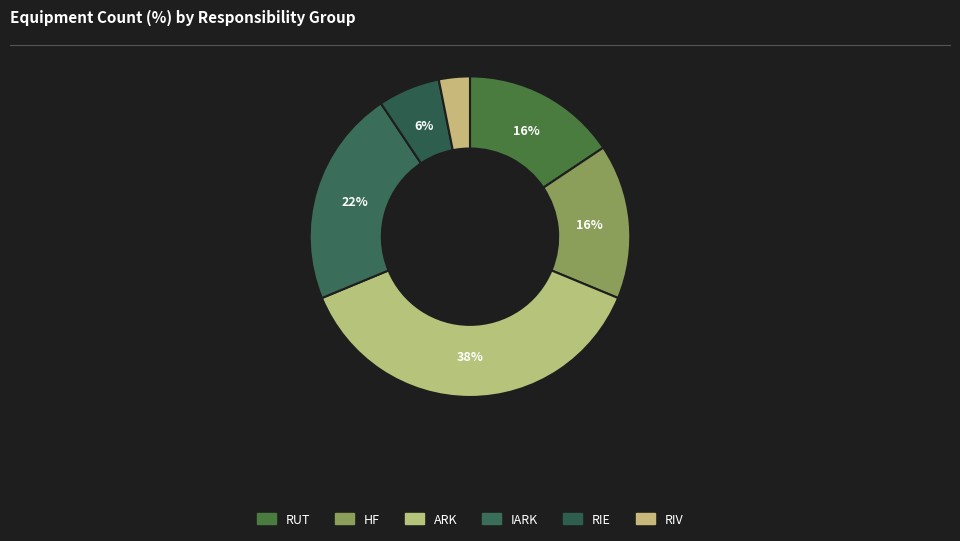

What is the largest slice in the pie chart?

ARK